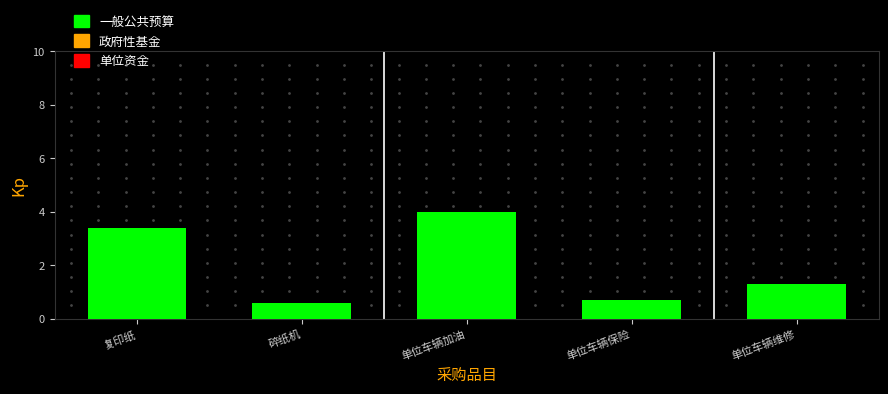

Are the bars grouped side by side (vs. stacked)?

No